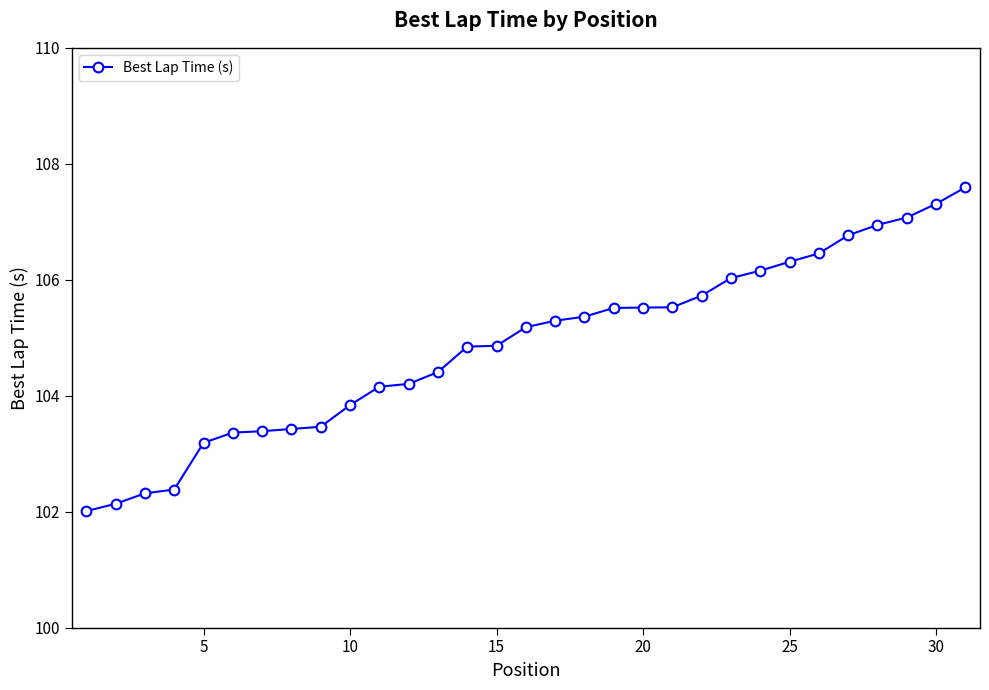

What is the sum of all values?

3250.7